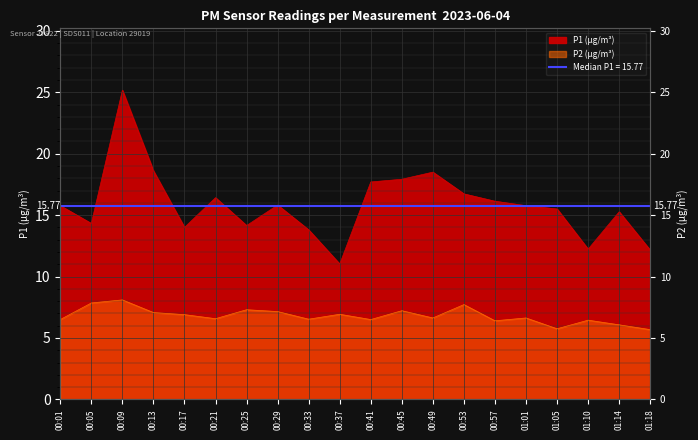

What are all the series names shown in the legend?

P1, P2